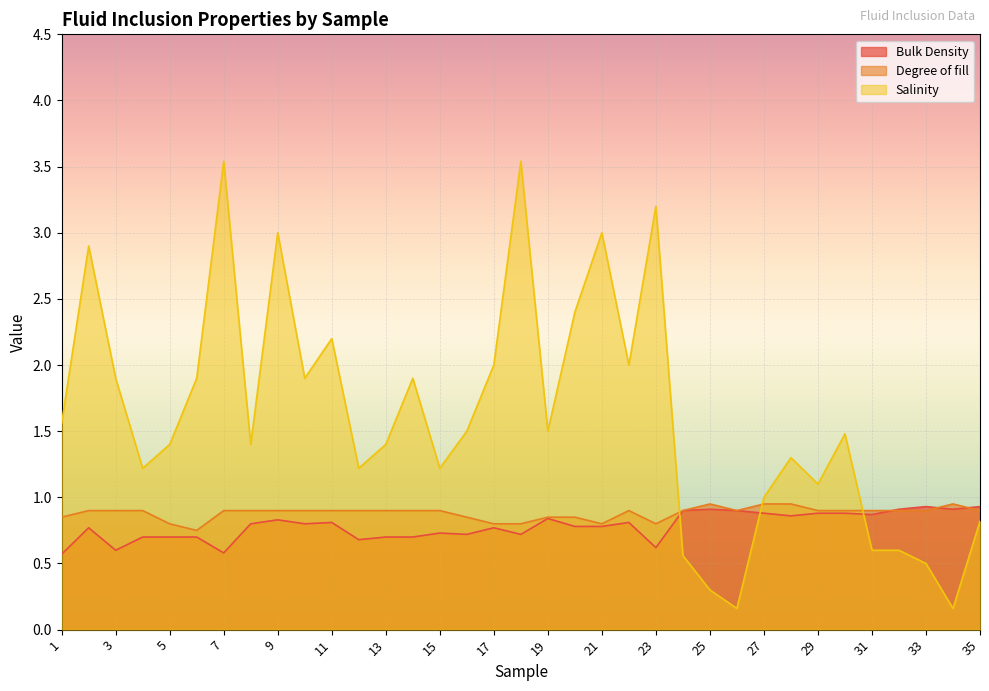

Rank the series by their maximum value, from lowest to highest.

Bulk Density, Degree of fill, Salinity